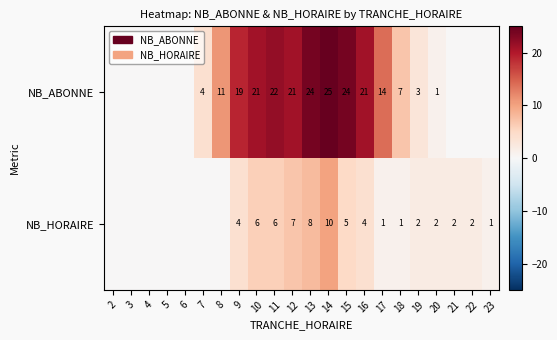

True or false: NB_HORAIRE has a value of 10 at 14.

True